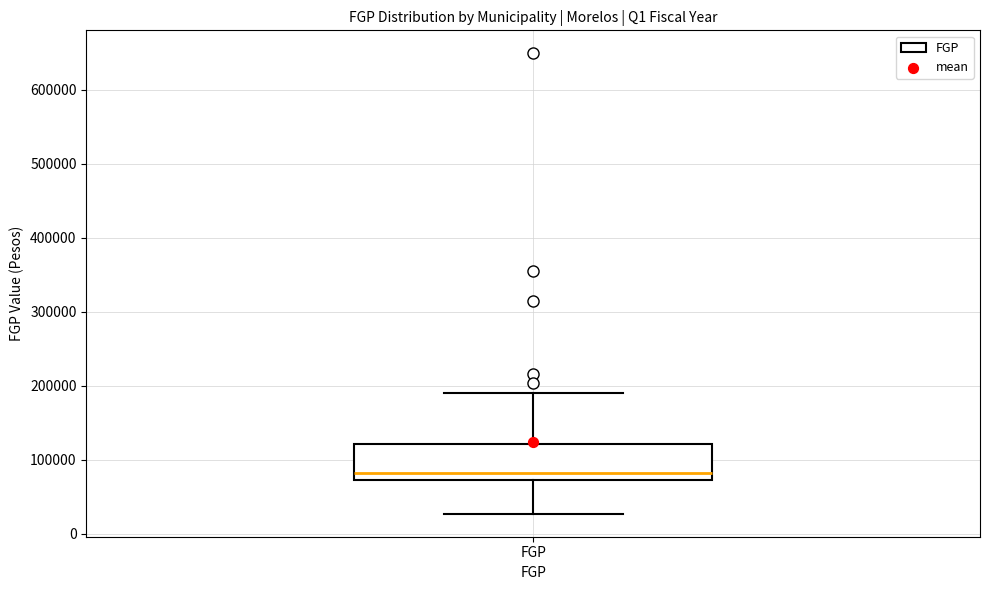

Where does the lower whisker of the box for FGP end on the y-axis? The values are not printed on the chart, so give them approximately, as read against the axis.

30000